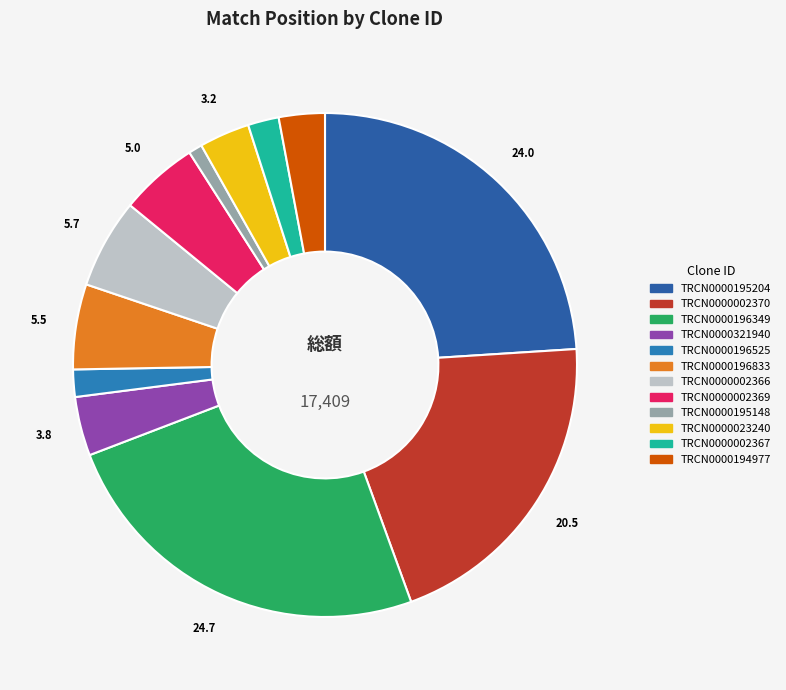

To the nearest percent, what percentage of the pie is TRCN0000195148?

1%